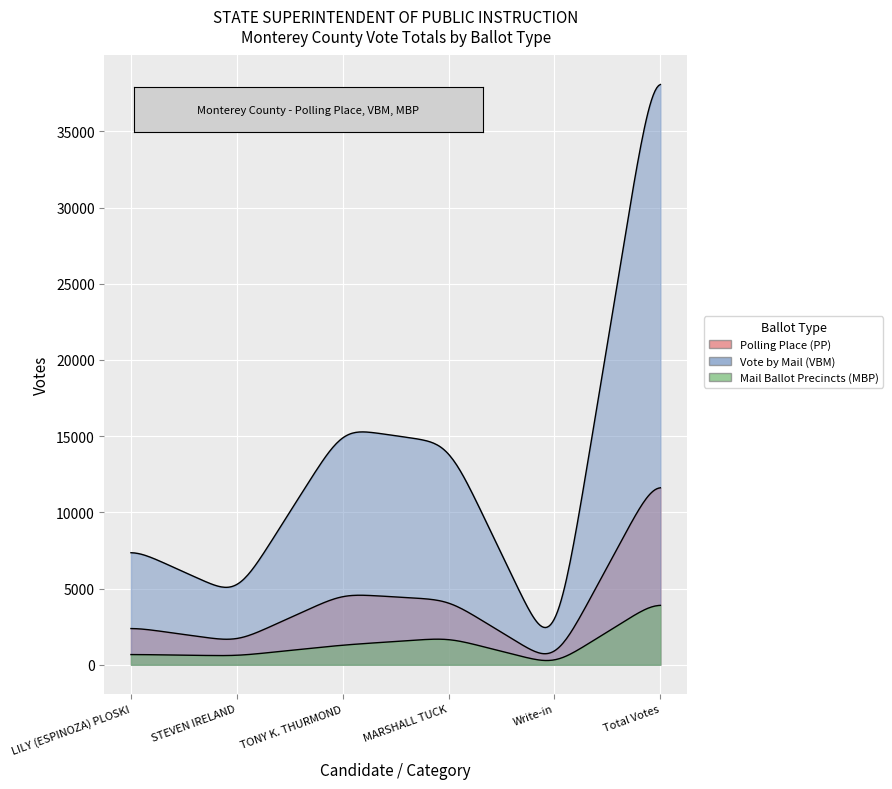

True or false: Mail Ballot Precincts (MBP) has a value of 1715 at TONY K. THURMOND.

False